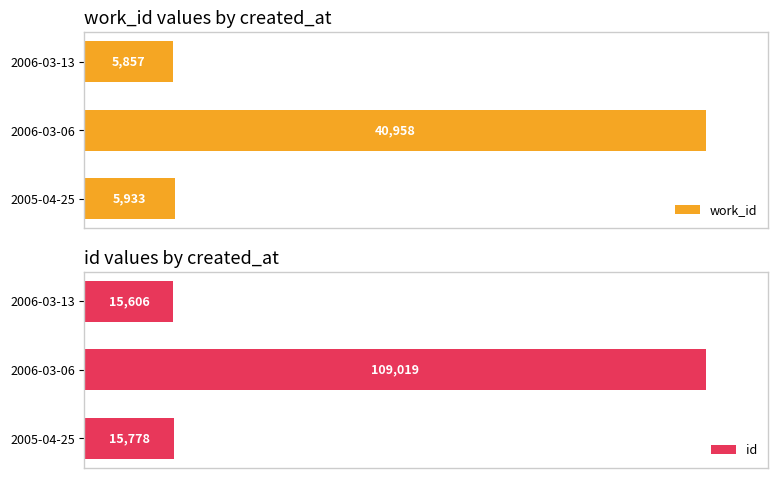

At which label does work_id reach its minimum?

2006-03-13